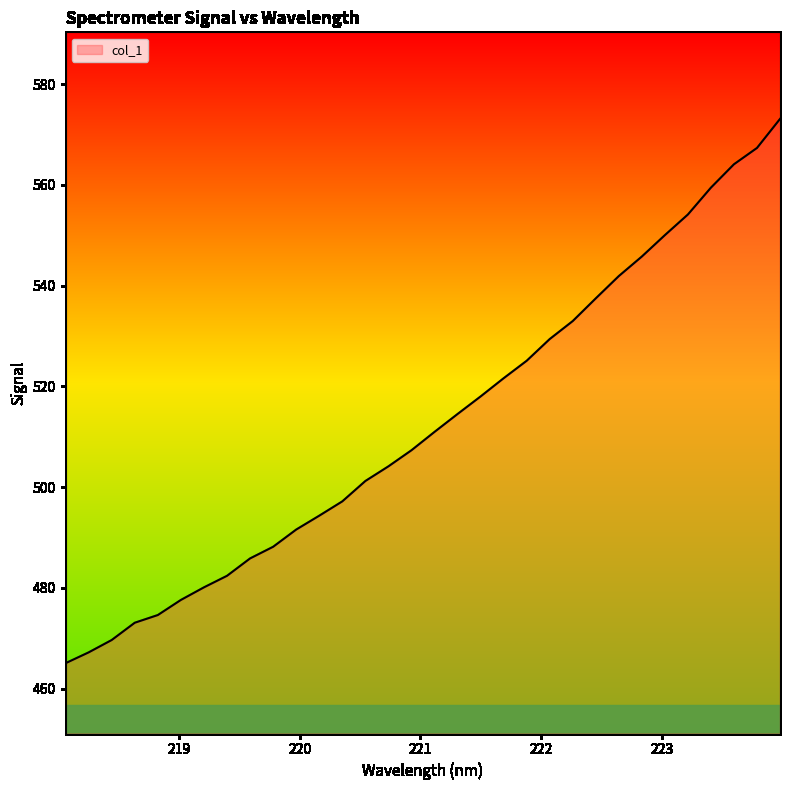

What is the greatest value displayed?

573.1